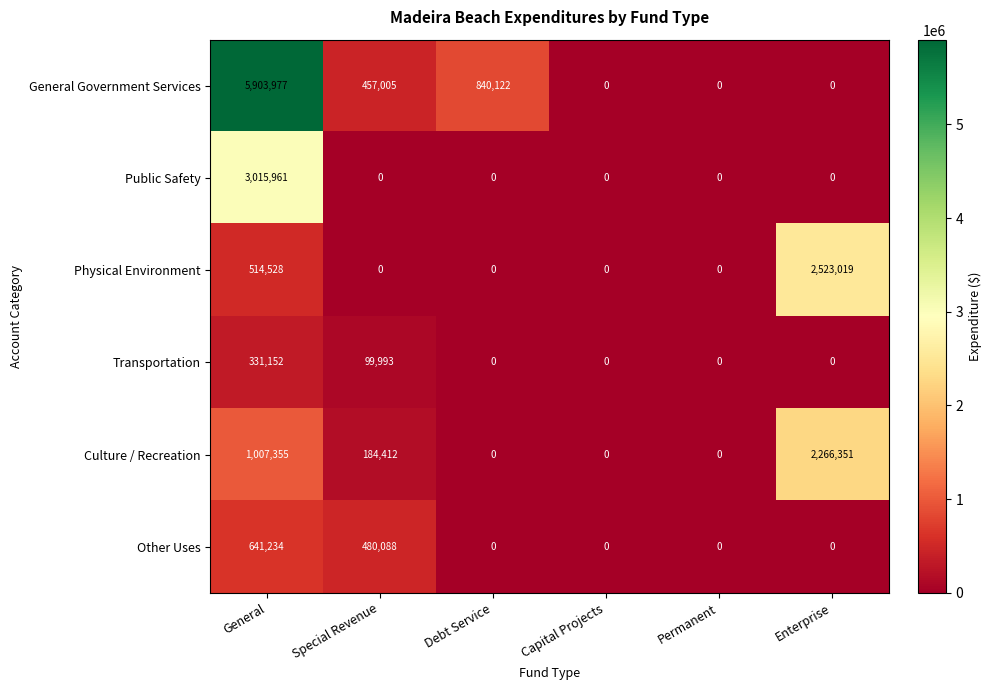

Rank the series by their maximum value, from lowest to highest.

Transportation, Other Uses, Culture / Recreation, Physical Environment, Public Safety, General Government Services